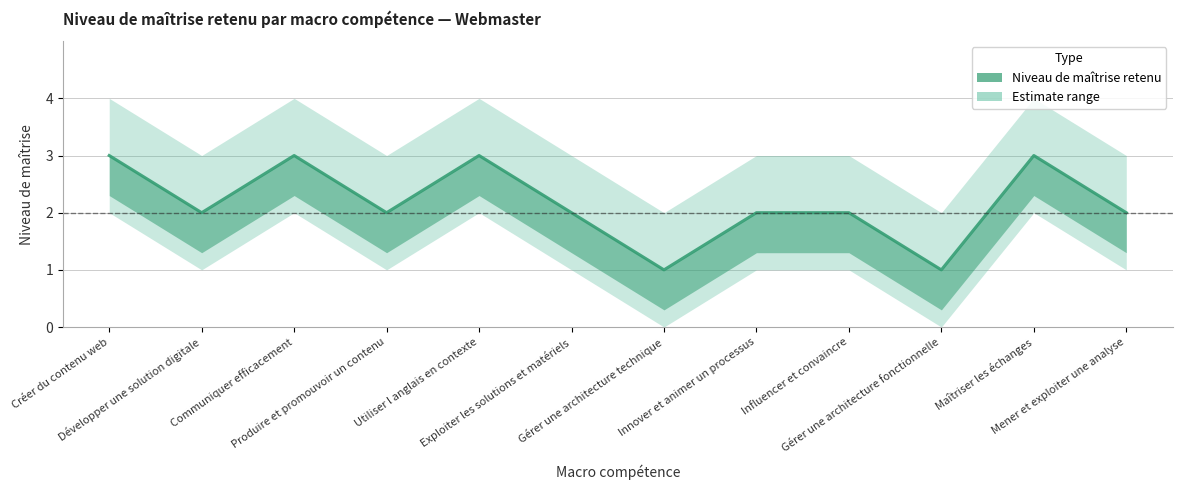

Which series has the widest spread of values?

Niveau de maîtrise retenu